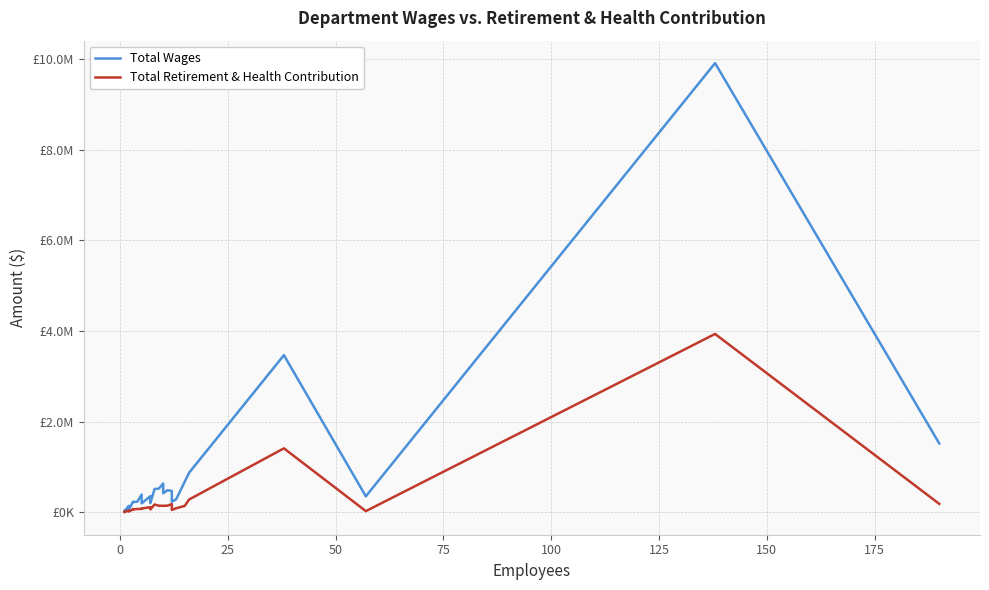

Is it true that Total Retirement & Health Contribution equals 31097 at 75?

False